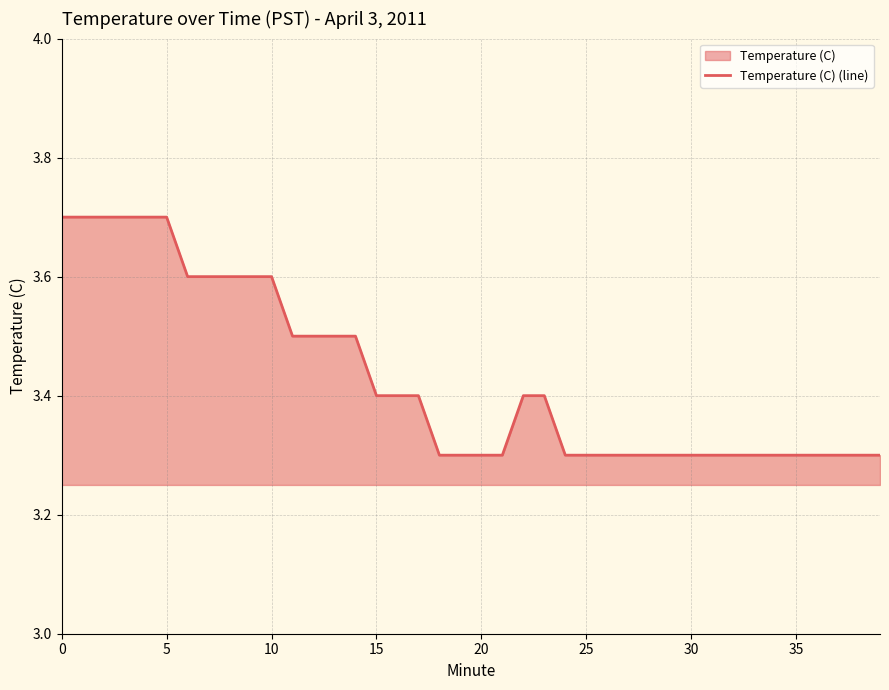

What is the sum of all values?

137.2